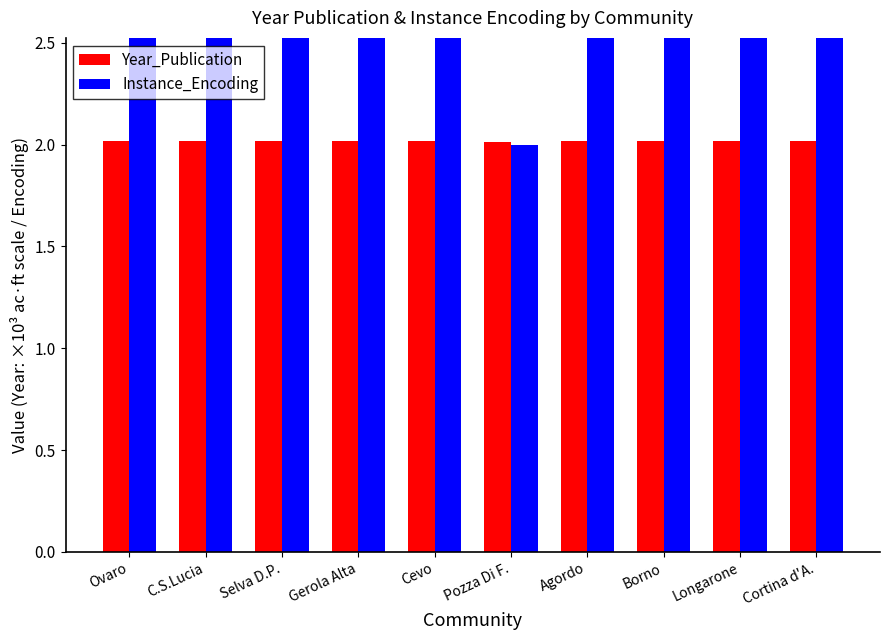

The value of Instance_Encoding at Cortina d'A. is 6.8. True or false?

False